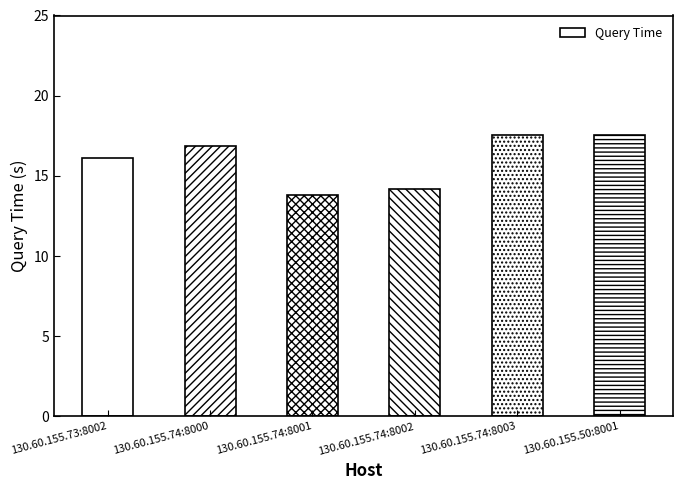

What is the difference between the values at 130.60.155.74:8003 and 130.60.155.73:8002?

1.4